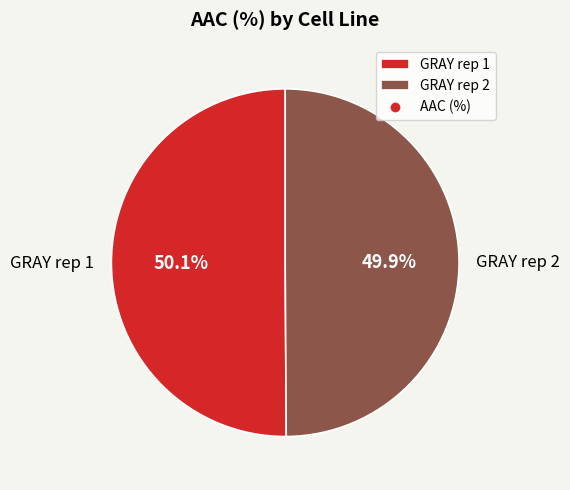

Is there a majority slice in this chart?

Yes